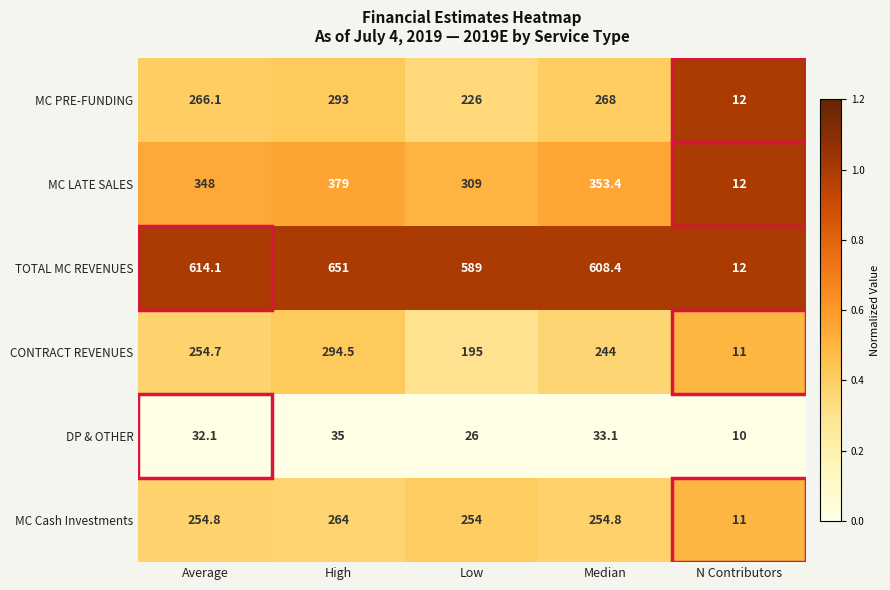

True or false: DP & OTHER has a value of 21.9 at Median.

False